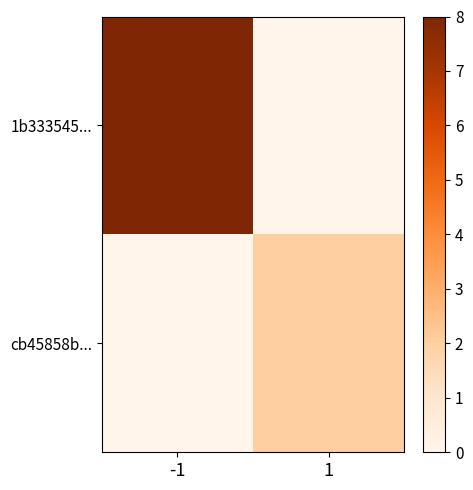

What is the total value across all series at -1?

8